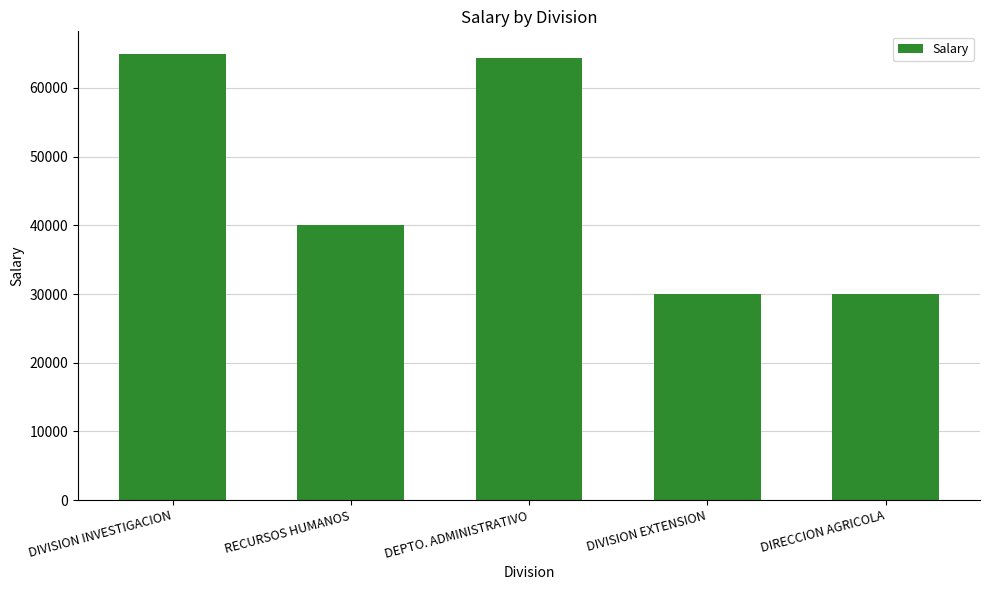

What value does the data have at RECURSOS HUMANOS?

40000.0